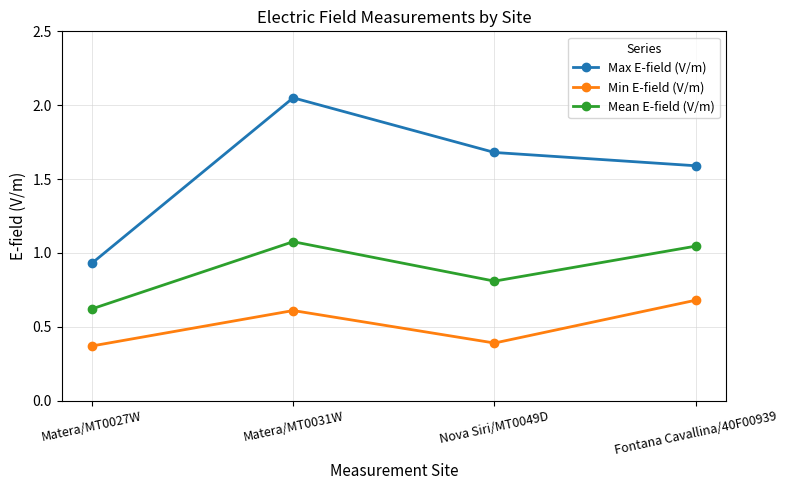

Which series has the largest total across all categories?

Max E-field (V/m)